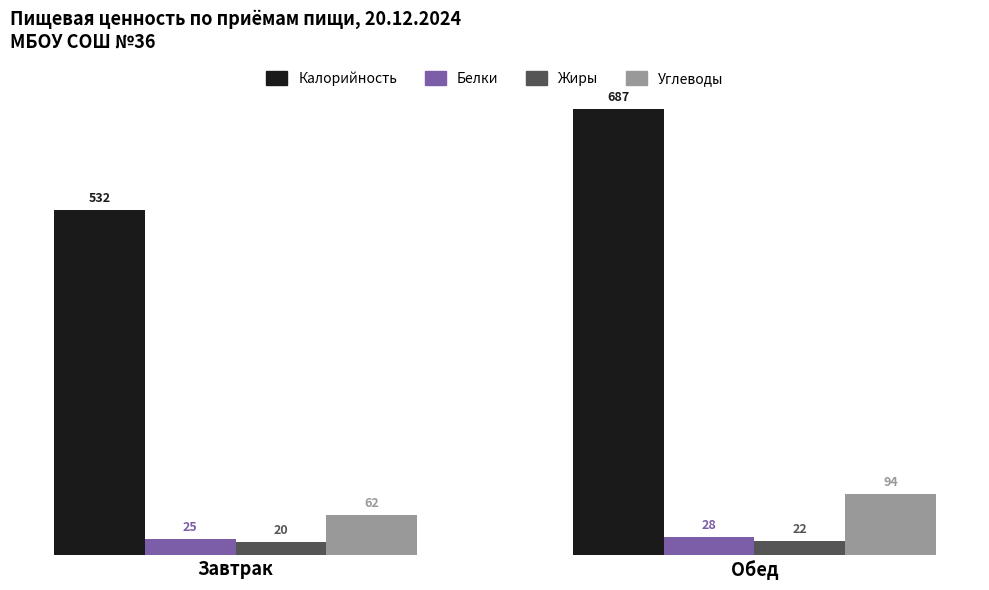

The Углеводы series shows 94 at Обед. True or false?

True